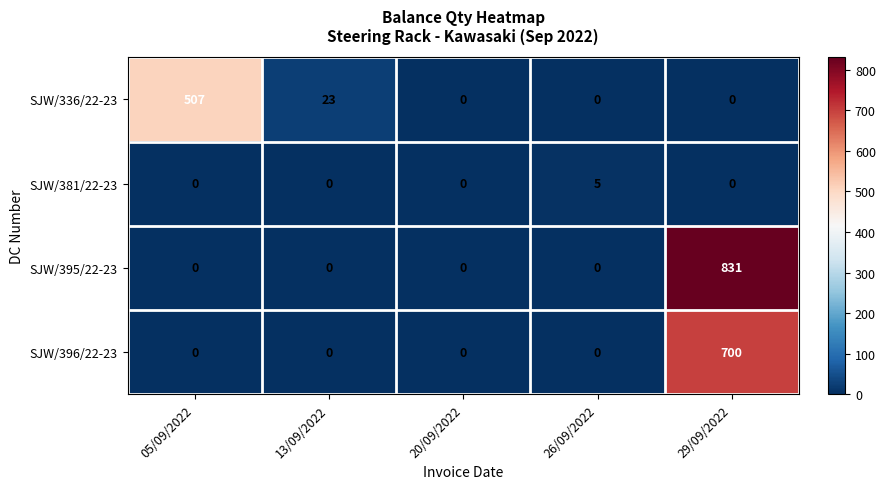

The value of SJW/336/22-23 at 13/09/2022 is 12. True or false?

False